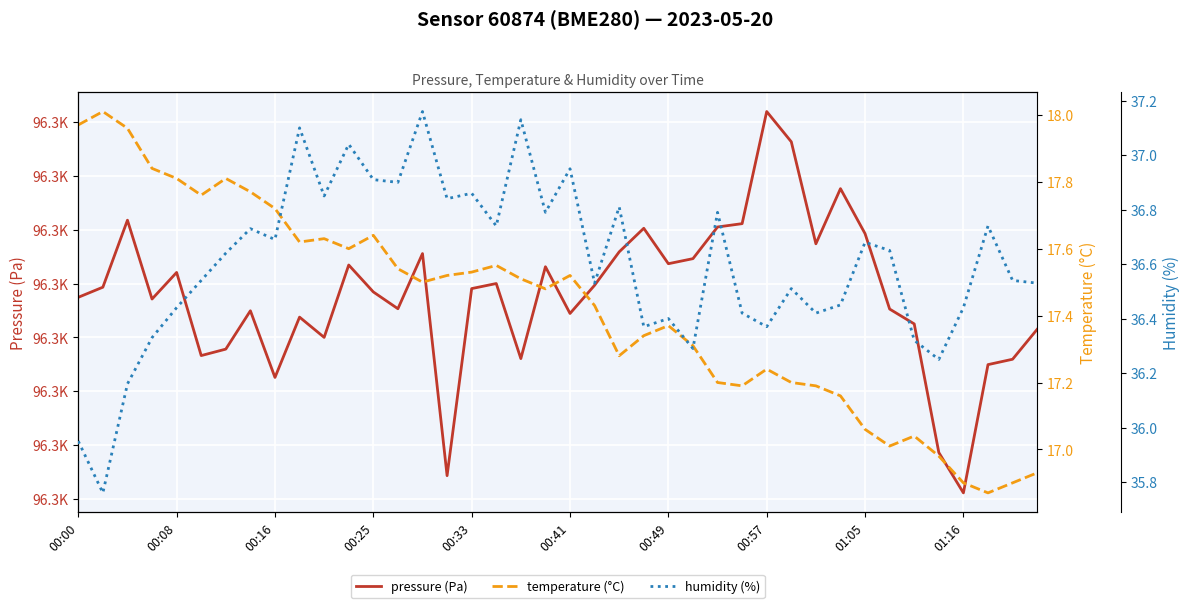

Reading left to right, transcribe all the data shown in this chart.

pressure (Pa): 96278.7	96279.7	96285.9	96278.6	96281.0	96273.3	96273.9	96277.5	96271.3	96276.9	96275.0	96281.7	96279.2	96277.7	96282.8	96262.2	96279.5	96280.0	96273.0	96281.6	96277.2	96279.8	96282.9	96285.1	96281.8	96282.3	96285.2	96285.6	96296.0	96293.2	96283.7	96288.8	96284.6	96277.6	96276.2	96264.3	96260.6	96272.5	96273.0	96275.8
temperature (°C): 18.0	18.0	18.0	17.8	17.8	17.8	17.8	17.8	17.7	17.6	17.6	17.6	17.6	17.5	17.5	17.5	17.5	17.6	17.5	17.5	17.5	17.4	17.3	17.3	17.4	17.3	17.2	17.2	17.2	17.2	17.2	17.2	17.1	17.0	17.0	17.0	16.9	16.9	16.9	16.9
humidity (%): 36.0	35.8	36.2	36.3	36.4	36.5	36.6	36.7	36.7	37.1	36.9	37.0	36.9	36.9	37.2	36.8	36.9	36.7	37.1	36.8	37.0	36.5	36.8	36.4	36.4	36.3	36.8	36.4	36.4	36.5	36.4	36.5	36.7	36.6	36.3	36.2	36.4	36.7	36.5	36.5